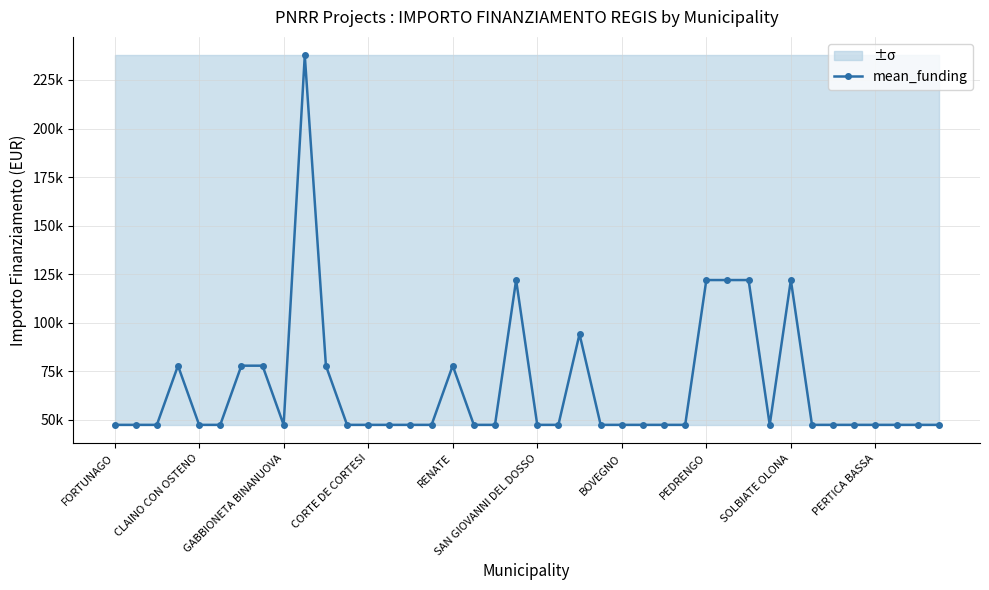

What is the approximate value at 18, to the nearest 50?

47450